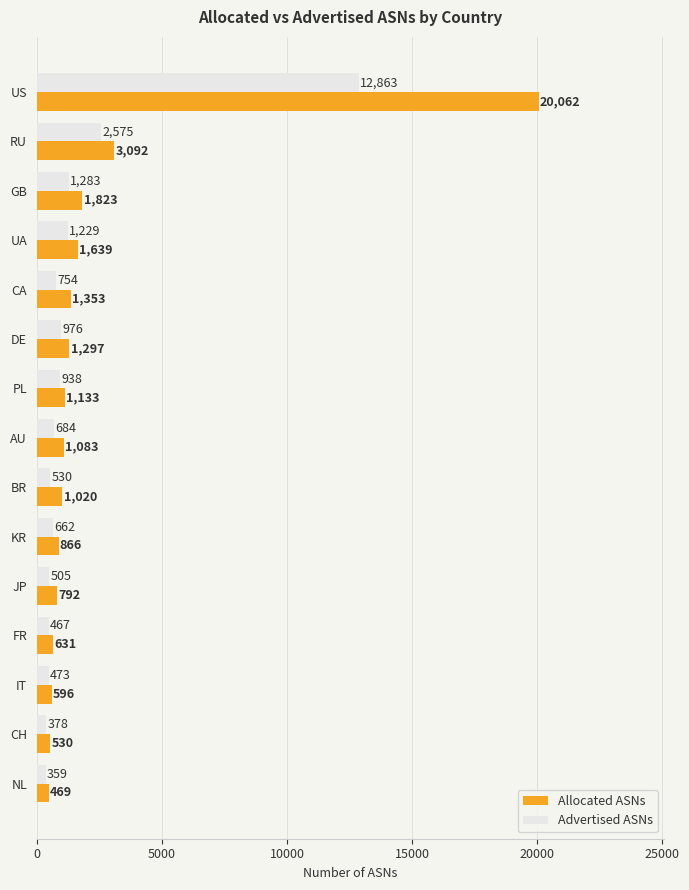

Is the value of Allocated ASNs at UA greater than the value of Advertised ASNs at BR?

Yes